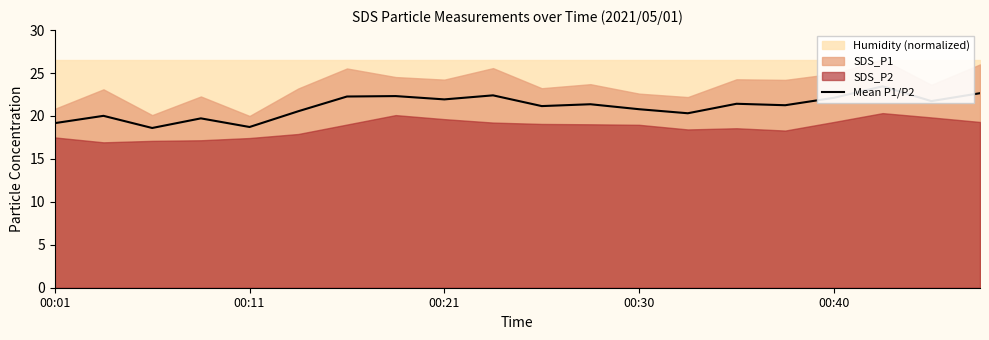

What is the value of the 7th point from the left?

22.3